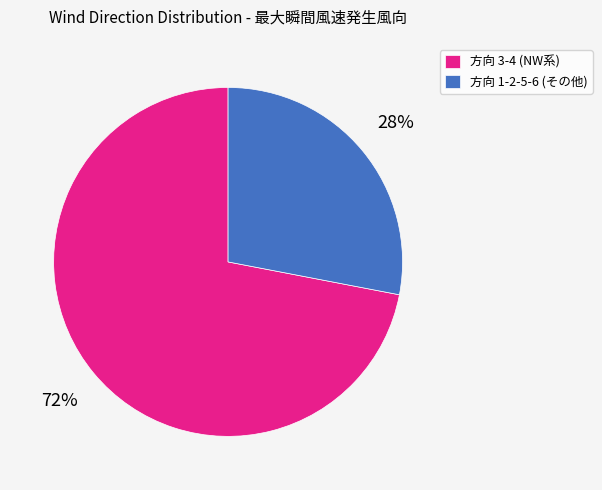

Is it true that 方向 3-4 (NW系) is 80% of the pie?

False